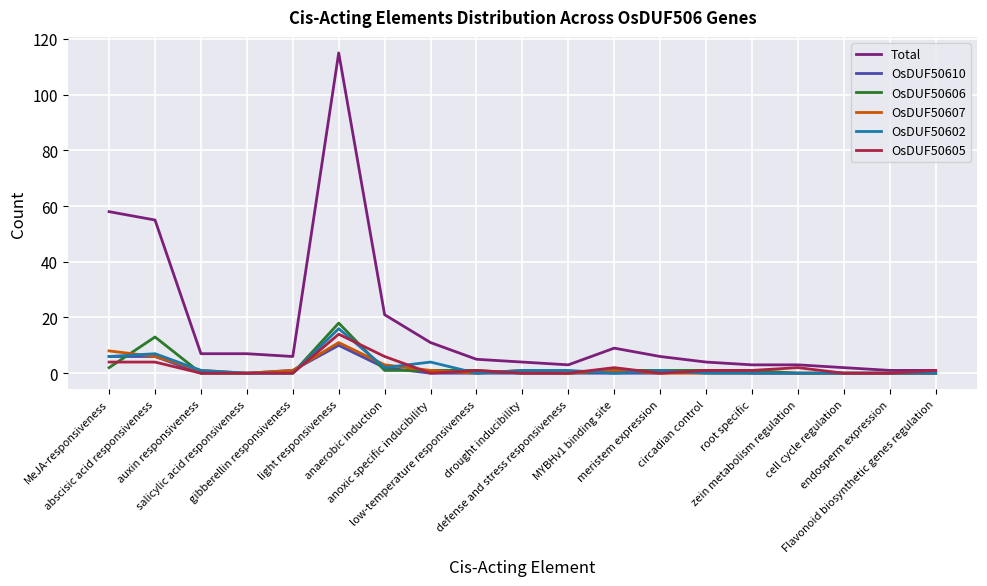

Reading left to right, what are all the values shown in this chart?

Total: 58	55	7	7	6	115	21	11	5	4	3	9	6	4	3	3	2	1	1
OsDUF50610: 6	6	0	0	1	10	2	0	0	0	0	0	0	1	0	0	0	0	0
OsDUF50606: 2	13	0	0	0	18	1	1	1	0	0	1	1	1	1	0	0	0	0
OsDUF50607: 8	6	1	0	1	11	3	1	0	1	0	1	0	0	0	0	0	0	0
OsDUF50602: 6	7	1	0	0	16	2	4	0	1	1	0	1	0	0	0	0	0	0
OsDUF50605: 4	4	0	0	0	14	6	0	1	0	0	2	0	1	1	2	0	0	1